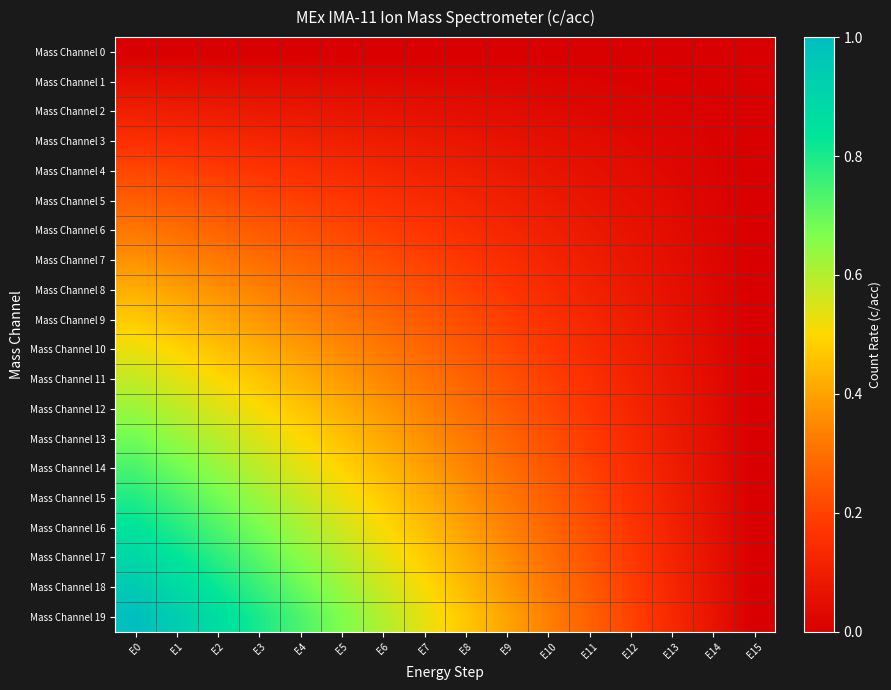

Reading left to right, transcribe all the data shown in this chart.

Mass Channel 0: E0=0.0	E1=0.0	E2=0.0	E3=0.0	E4=0.0	E5=0.0	E6=0.0	E7=0.0	E8=0.0	E9=0.0	E10=0.0	E11=0.0	E12=0.0	E13=0.0	E14=0.0	E15=0.0
Mass Channel 1: E0=0.1	E1=0.0	E2=0.0	E3=0.0	E4=0.0	E5=0.0	E6=0.0	E7=0.0	E8=0.0	E9=0.0	E10=0.0	E11=0.0	E12=0.0	E13=0.0	E14=0.0	E15=0.0
Mass Channel 2: E0=0.1	E1=0.1	E2=0.1	E3=0.1	E4=0.1	E5=0.1	E6=0.1	E7=0.1	E8=0.0	E9=0.0	E10=0.0	E11=0.0	E12=0.0	E13=0.0	E14=0.0	E15=0.0
Mass Channel 3: E0=0.2	E1=0.1	E2=0.1	E3=0.1	E4=0.1	E5=0.1	E6=0.1	E7=0.1	E8=0.1	E9=0.1	E10=0.1	E11=0.0	E12=0.0	E13=0.0	E14=0.0	E15=0.0
Mass Channel 4: E0=0.2	E1=0.2	E2=0.2	E3=0.2	E4=0.2	E5=0.1	E6=0.1	E7=0.1	E8=0.1	E9=0.1	E10=0.1	E11=0.1	E12=0.0	E13=0.0	E14=0.0	E15=0.0
Mass Channel 5: E0=0.3	E1=0.2	E2=0.2	E3=0.2	E4=0.2	E5=0.2	E6=0.2	E7=0.1	E8=0.1	E9=0.1	E10=0.1	E11=0.1	E12=0.1	E13=0.0	E14=0.0	E15=0.0
Mass Channel 6: E0=0.3	E1=0.3	E2=0.3	E3=0.3	E4=0.2	E5=0.2	E6=0.2	E7=0.2	E8=0.1	E9=0.1	E10=0.1	E11=0.1	E12=0.1	E13=0.0	E14=0.0	E15=0.0
Mass Channel 7: E0=0.4	E1=0.3	E2=0.3	E3=0.3	E4=0.3	E5=0.2	E6=0.2	E7=0.2	E8=0.2	E9=0.1	E10=0.1	E11=0.1	E12=0.1	E13=0.0	E14=0.0	E15=0.0
Mass Channel 8: E0=0.4	E1=0.4	E2=0.4	E3=0.3	E4=0.3	E5=0.3	E6=0.3	E7=0.2	E8=0.2	E9=0.2	E10=0.1	E11=0.1	E12=0.1	E13=0.1	E14=0.0	E15=0.0
Mass Channel 9: E0=0.5	E1=0.4	E2=0.4	E3=0.4	E4=0.3	E5=0.3	E6=0.3	E7=0.3	E8=0.2	E9=0.2	E10=0.2	E11=0.1	E12=0.1	E13=0.1	E14=0.0	E15=0.0
Mass Channel 10: E0=0.5	E1=0.5	E2=0.5	E3=0.4	E4=0.4	E5=0.4	E6=0.3	E7=0.3	E8=0.2	E9=0.2	E10=0.2	E11=0.1	E12=0.1	E13=0.1	E14=0.0	E15=0.0
Mass Channel 11: E0=0.6	E1=0.5	E2=0.5	E3=0.5	E4=0.4	E5=0.4	E6=0.3	E7=0.3	E8=0.3	E9=0.2	E10=0.2	E11=0.2	E12=0.1	E13=0.1	E14=0.0	E15=0.0
Mass Channel 12: E0=0.6	E1=0.6	E2=0.5	E3=0.5	E4=0.5	E5=0.4	E6=0.4	E7=0.3	E8=0.3	E9=0.3	E10=0.2	E11=0.2	E12=0.1	E13=0.1	E14=0.0	E15=0.0
Mass Channel 13: E0=0.7	E1=0.6	E2=0.6	E3=0.5	E4=0.5	E5=0.5	E6=0.4	E7=0.4	E8=0.3	E9=0.3	E10=0.2	E11=0.2	E12=0.1	E13=0.1	E14=0.0	E15=0.0
Mass Channel 14: E0=0.7	E1=0.7	E2=0.6	E3=0.6	E4=0.5	E5=0.5	E6=0.4	E7=0.4	E8=0.3	E9=0.3	E10=0.2	E11=0.2	E12=0.1	E13=0.1	E14=0.0	E15=0.0
Mass Channel 15: E0=0.8	E1=0.7	E2=0.7	E3=0.6	E4=0.6	E5=0.5	E6=0.5	E7=0.4	E8=0.4	E9=0.3	E10=0.3	E11=0.2	E12=0.2	E13=0.1	E14=0.1	E15=0.0
Mass Channel 16: E0=0.8	E1=0.8	E2=0.7	E3=0.7	E4=0.6	E5=0.6	E6=0.5	E7=0.4	E8=0.4	E9=0.3	E10=0.3	E11=0.2	E12=0.2	E13=0.1	E14=0.1	E15=0.0
Mass Channel 17: E0=0.9	E1=0.8	E2=0.8	E3=0.7	E4=0.7	E5=0.6	E6=0.5	E7=0.5	E8=0.4	E9=0.4	E10=0.3	E11=0.2	E12=0.2	E13=0.1	E14=0.1	E15=0.0
Mass Channel 18: E0=0.9	E1=0.9	E2=0.8	E3=0.8	E4=0.7	E5=0.6	E6=0.6	E7=0.5	E8=0.4	E9=0.4	E10=0.3	E11=0.3	E12=0.2	E13=0.1	E14=0.1	E15=0.0
Mass Channel 19: E0=1.0	E1=0.9	E2=0.9	E3=0.8	E4=0.7	E5=0.7	E6=0.6	E7=0.5	E8=0.5	E9=0.4	E10=0.3	E11=0.3	E12=0.2	E13=0.1	E14=0.1	E15=0.0